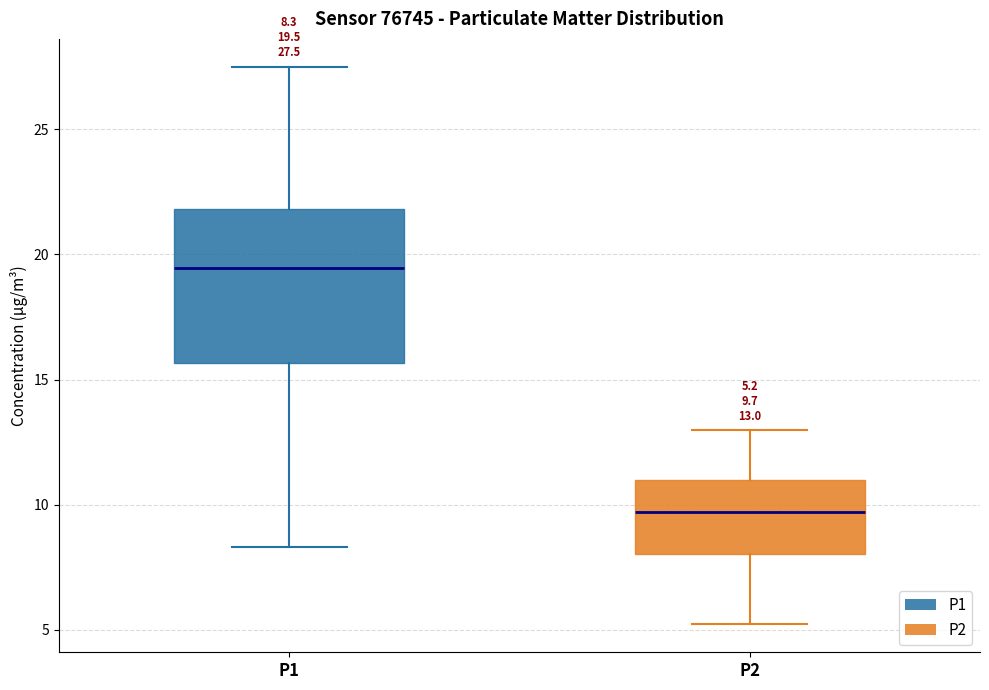

Which box is the tallest, from its lower edge to its upper edge?

P1